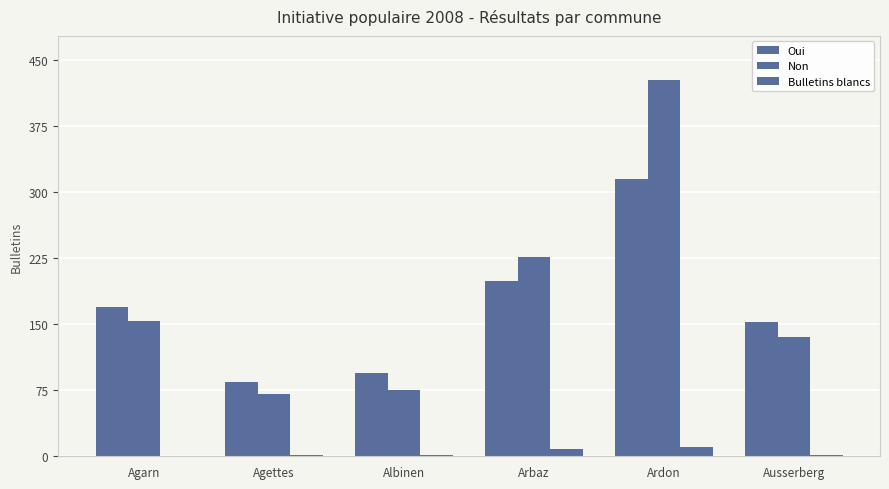

The Oui series shows 299 at Agarn. True or false?

False